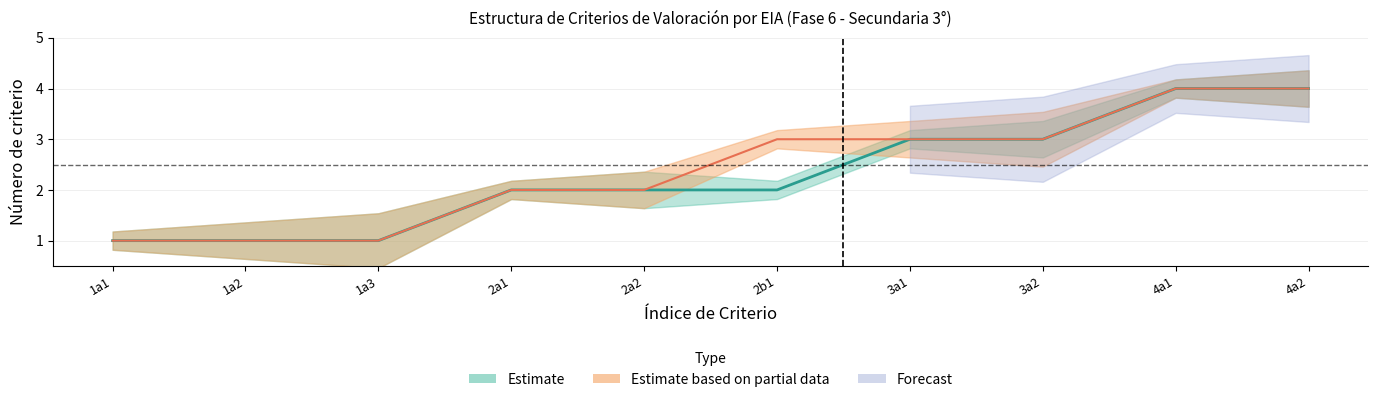

Is the value of Inciso_numeric at 1a1 greater than the value of Número de criterio at 2a2?

No